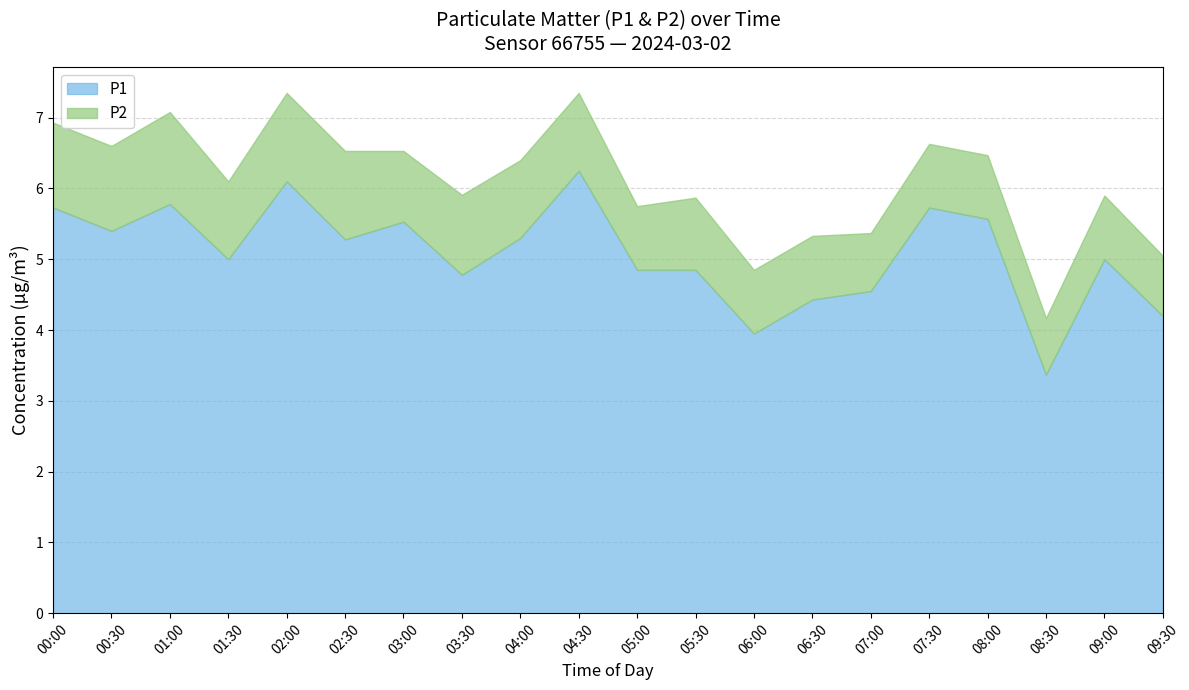

How many distinct data groups are displayed?

2